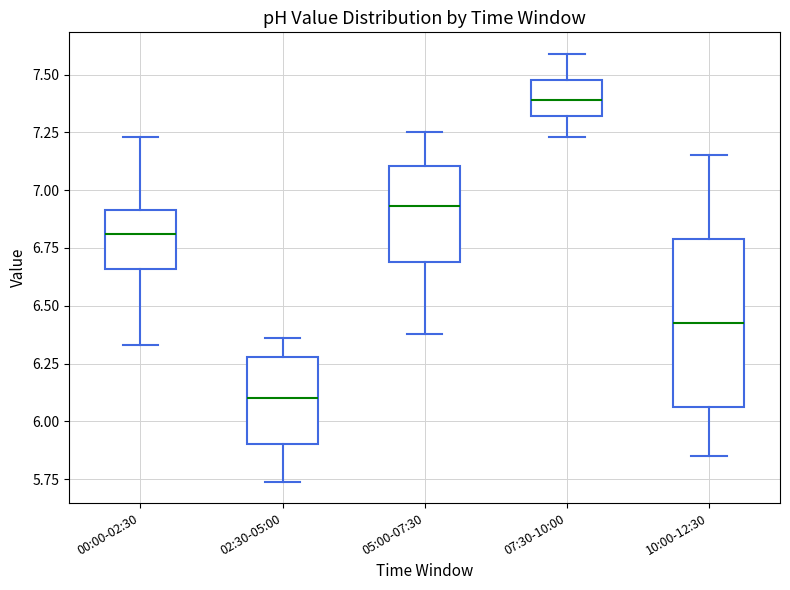

Reading left to right, transcribe this box plot: for each box, give where its median line is, the range the box spans, and where its two whiskers end, as read against the y-axis. The values are not printed on the chart, so give them approximately, as read against the axis.

00:00-02:30: median 6.80, box 6.65 to 6.90, whiskers 6.35 to 7.25
02:30-05:00: median 6.10, box 5.90 to 6.30, whiskers 5.75 to 6.35
05:00-07:30: median 6.95, box 6.70 to 7.10, whiskers 6.40 to 7.25
07:30-10:00: median 7.40, box 7.30 to 7.50, whiskers 7.25 to 7.60
10:00-12:30: median 6.45, box 6.05 to 6.80, whiskers 5.85 to 7.15